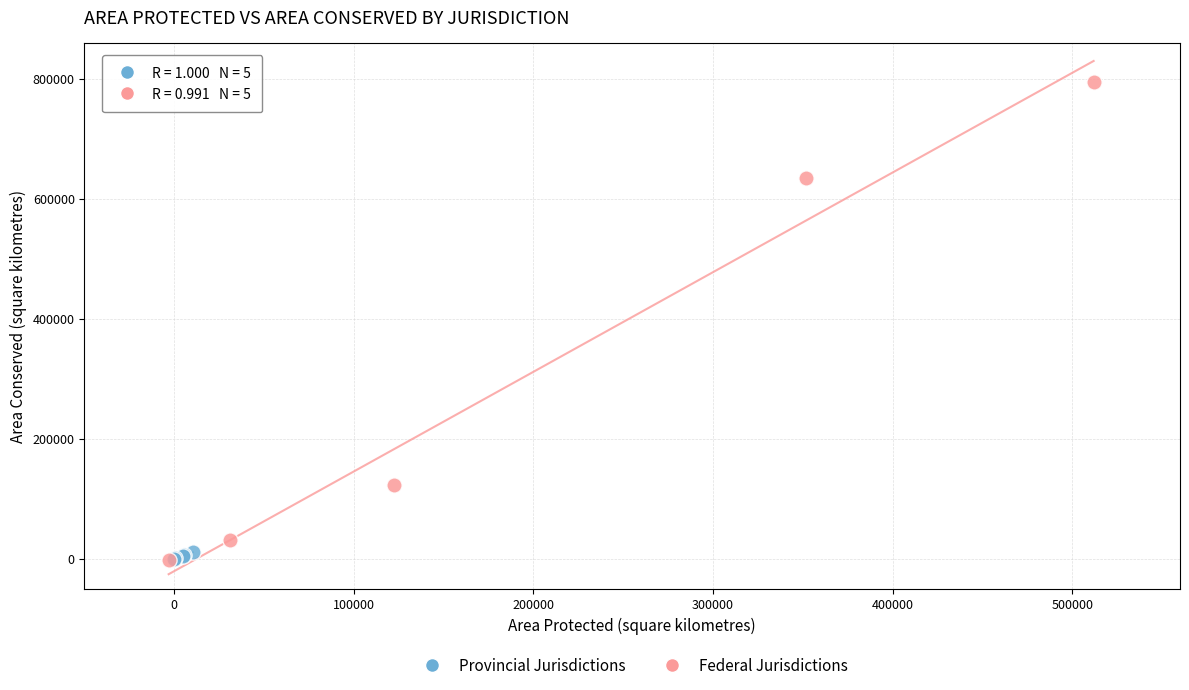

Which series has the largest Y range (max minus min)?

Federal Jurisdictions